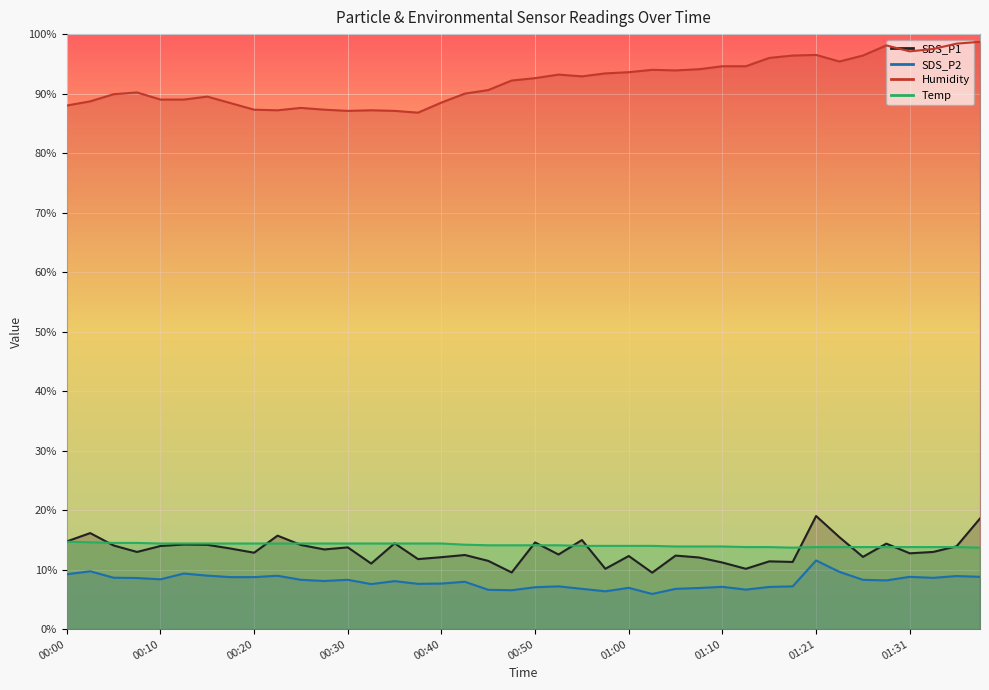

Rank the series at 00:35 from highest to lowest value.

Humidity, SDS_P1, Temp, SDS_P2